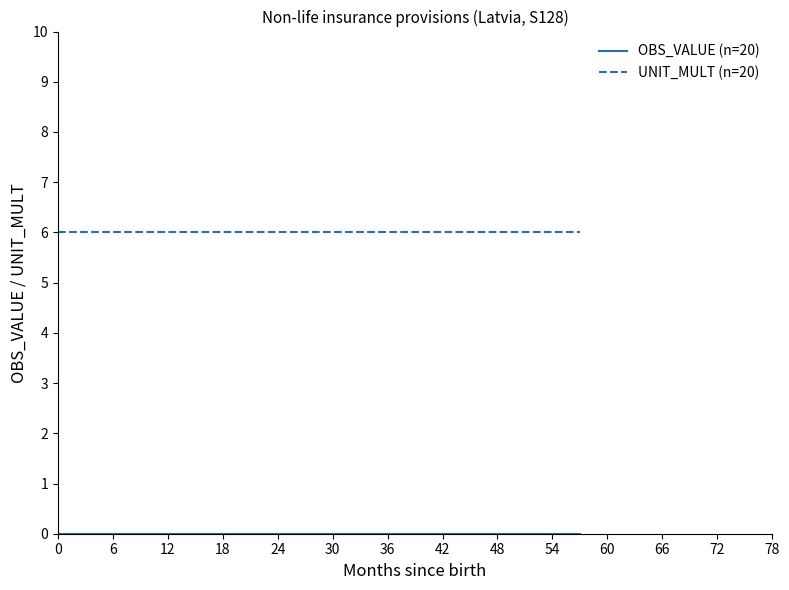

Which series has the largest total across all categories?

UNIT_MULT (n=20)